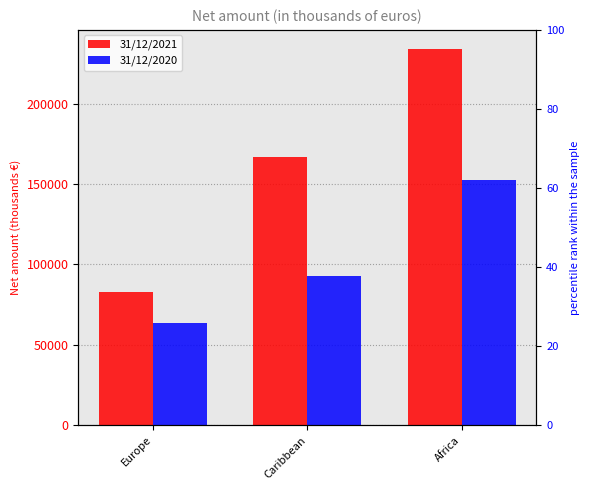

Are the bars horizontal?

No